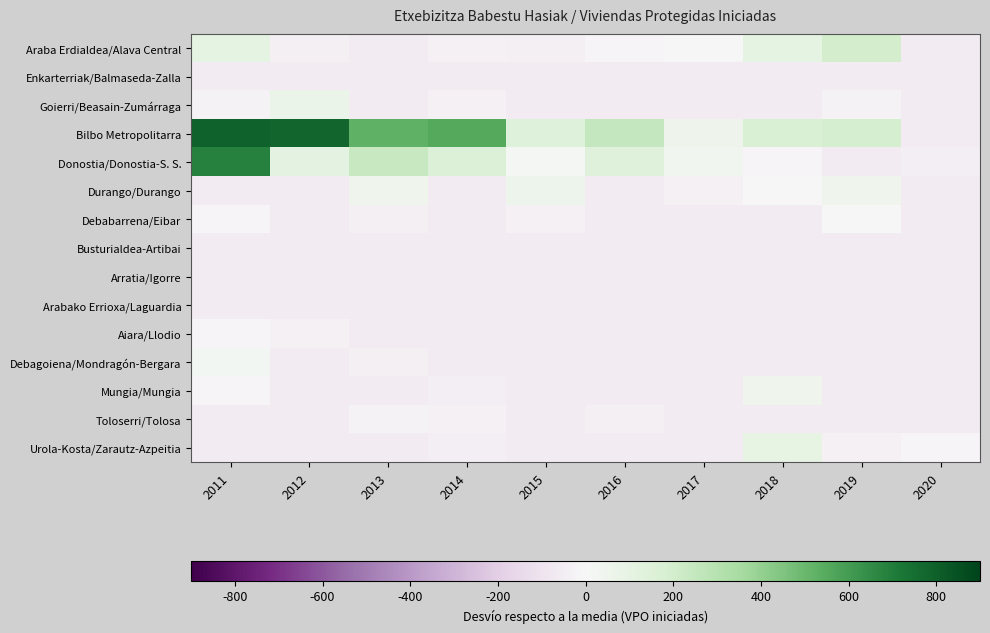

Rank the series at 2013 from highest to lowest value.

Bilbo Metropolitarra, Donostia/Donostia-S. S., Durango/Durango, Toloserri/Tolosa, Debabarrena/Eibar, Debagoiena/Mondragón-Bergara, Araba Erdialdea/Alava Central, Enkarterriak/Balmaseda-Zalla, Goierri/Beasain-Zumárraga, Busturialdea-Artibai, Arratia/Igorre, Arabako Errioxa/Laguardia, Aiara/Llodio, Mungia/Mungia, Urola-Kosta/Zarautz-Azpeitia